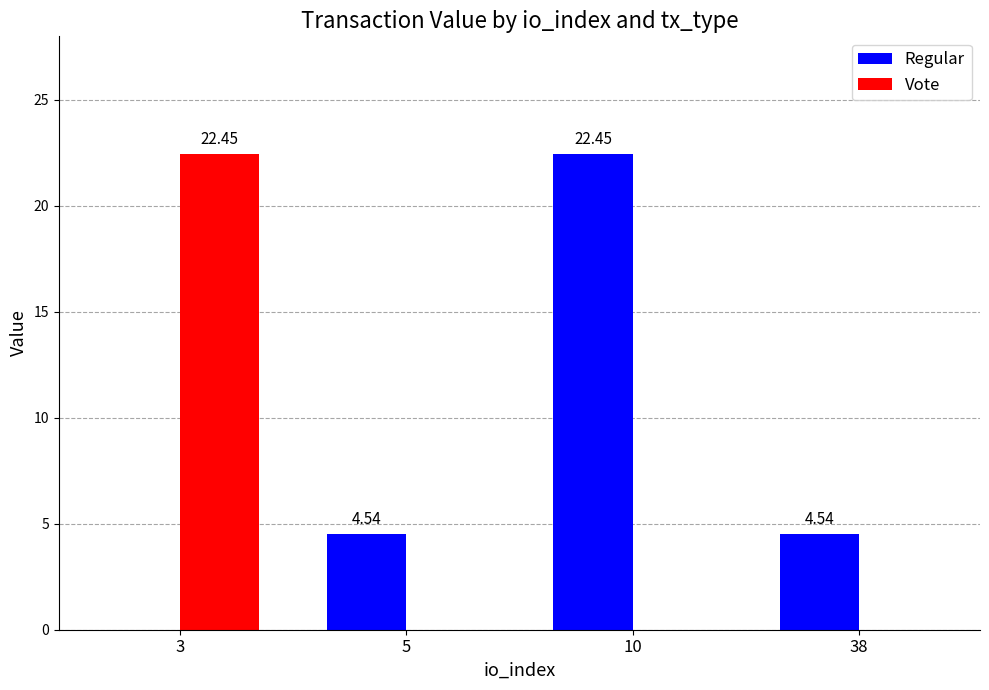

The Regular series shows 0.0 at 3. True or false?

True